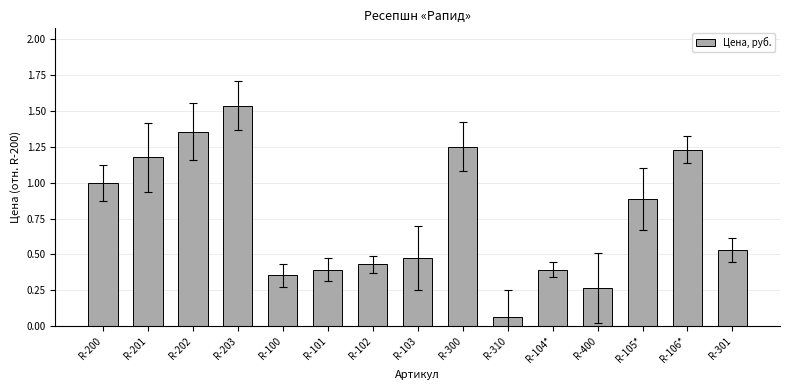

Are the bars horizontal?

No